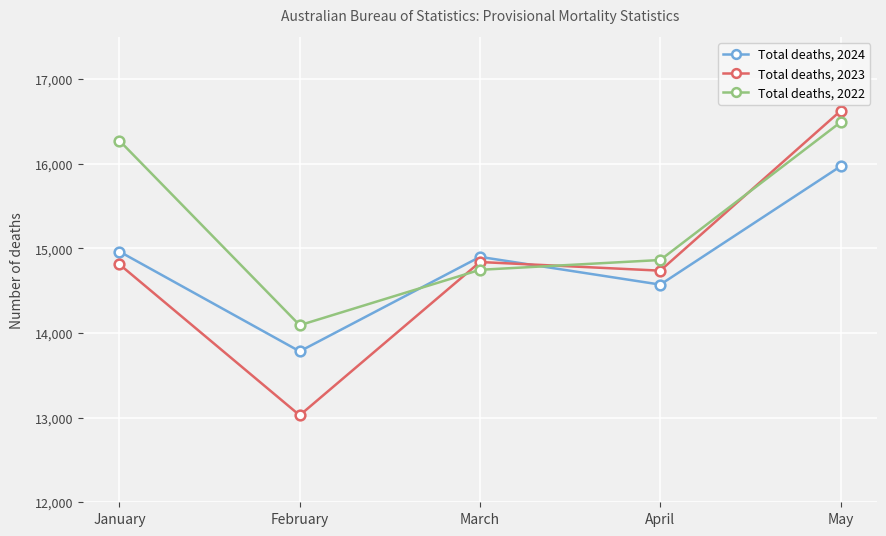

After their last crossing, which series has the higher values: Total deaths, 2022 or Total deaths, 2023?

Total deaths, 2023